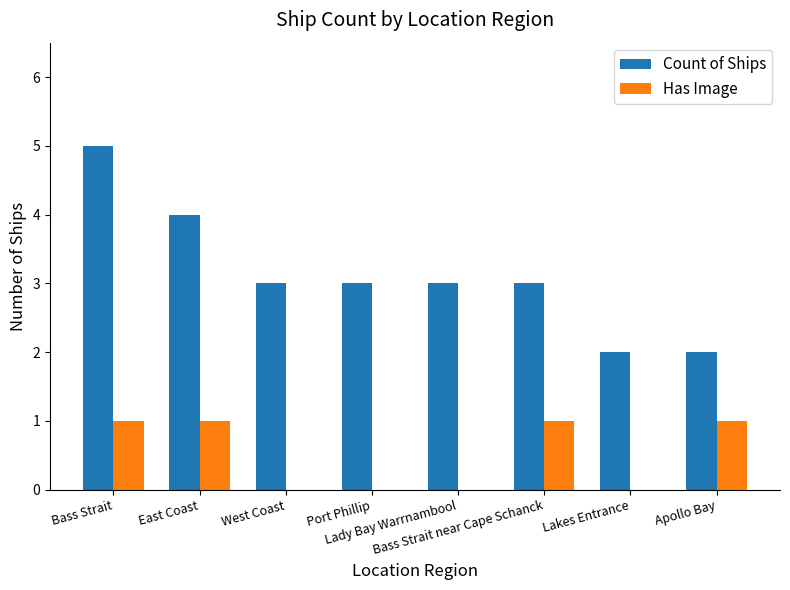

Are the bars grouped side by side (vs. stacked)?

Yes